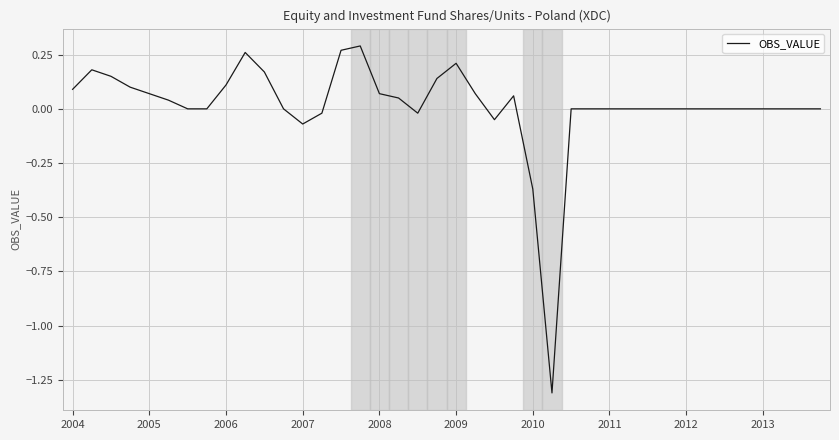

What is the minimum value shown in the chart?

-1.3